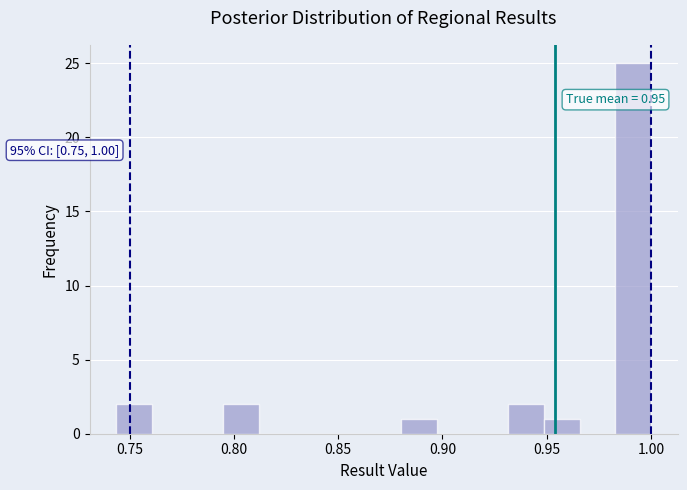

Read against the x-axis, roughly where is the centre of the tallest bar?

0.990